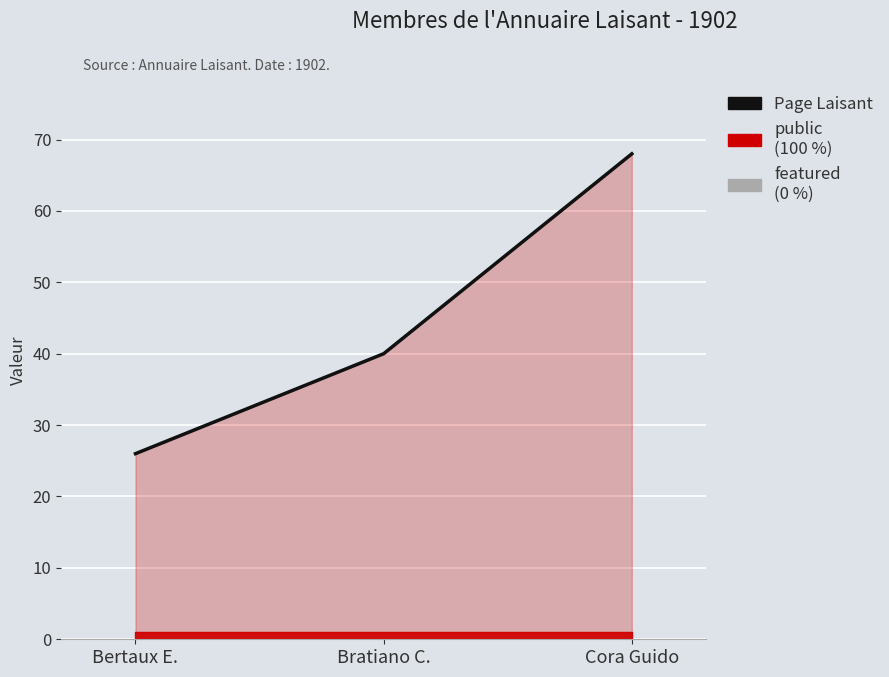

Which category has the highest value across all series?

Cora Guido